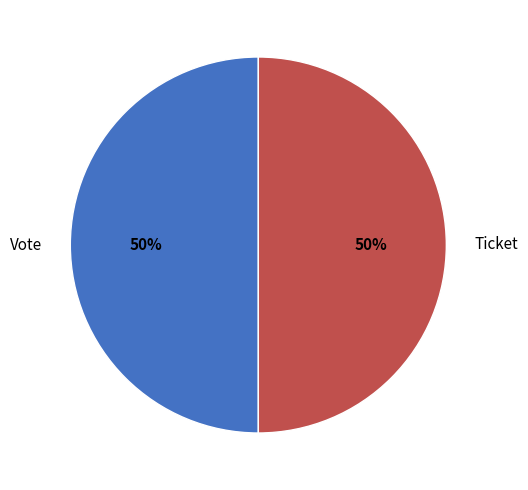

The Ticket slice represents 39% of the pie. True or false?

False